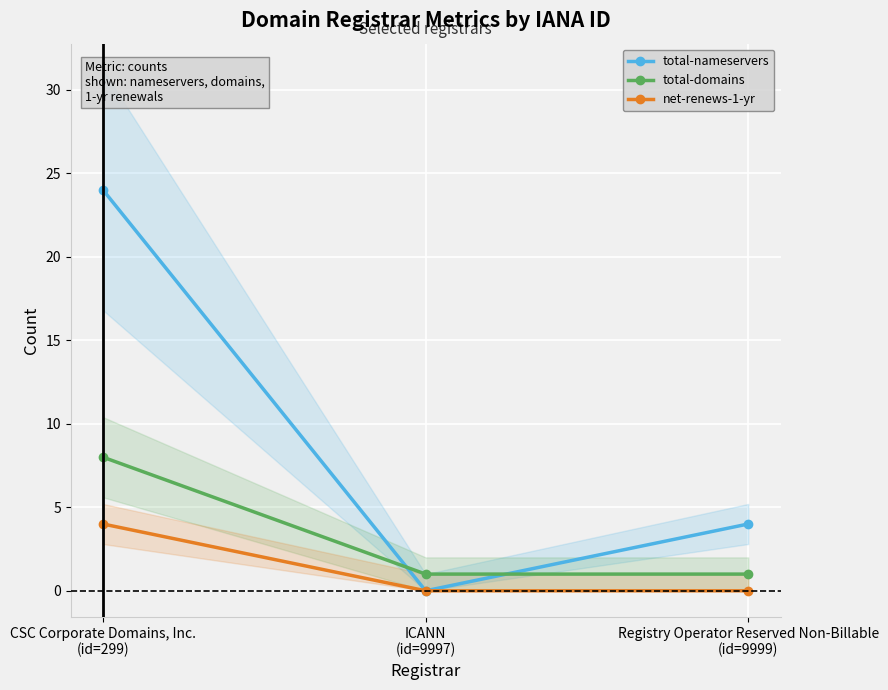

Reading left to right, what are all the values shown in this chart?

total-nameservers: 24	0	4
total-domains: 8	1	1
net-renews-1-yr: 4	0	0